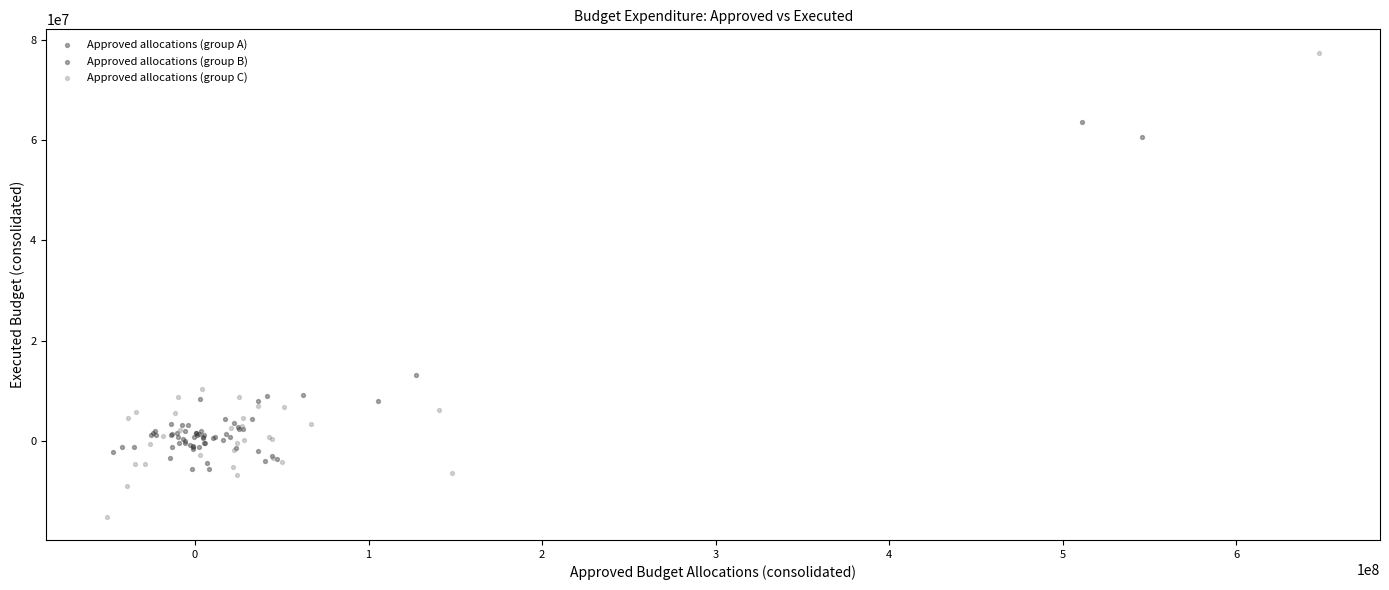

Which series has the largest Y range (max minus min)?

Approved allocations (group C)